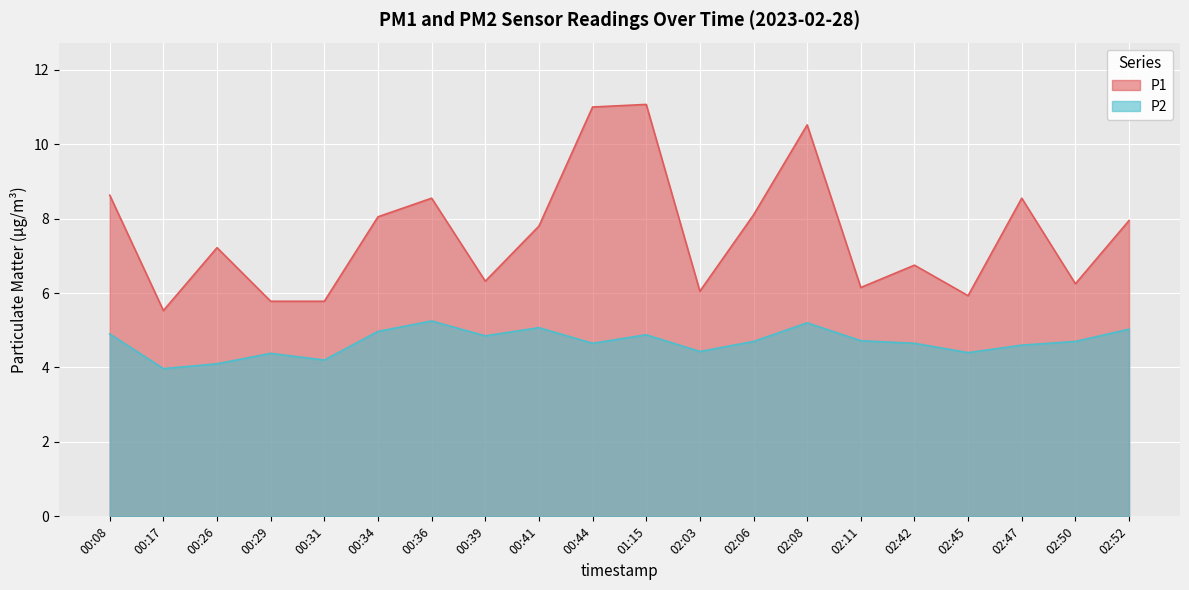

Read the P1 value at 02:42.

6.8